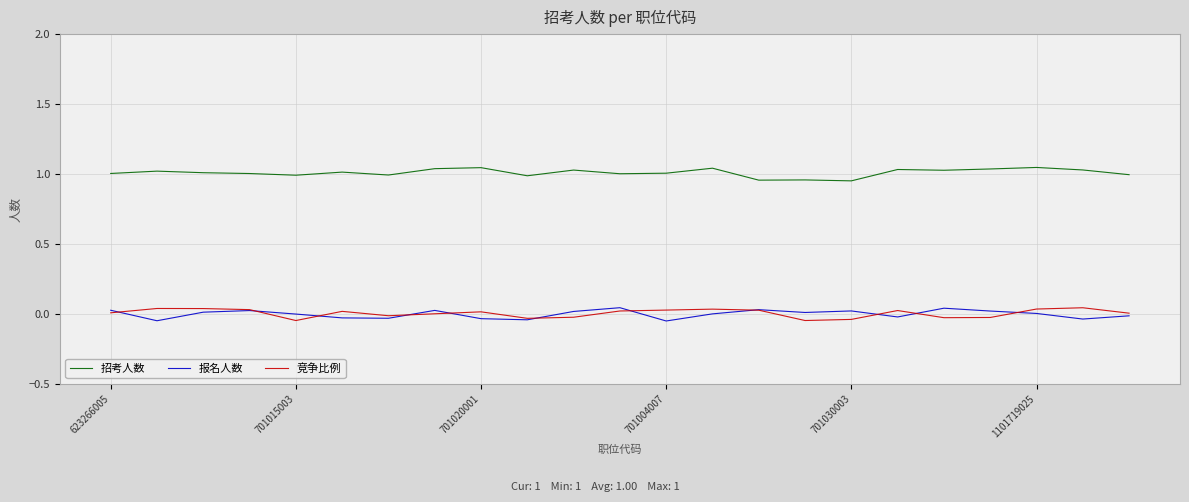

True or false: 报名人数 and 招考人数 intersect in this chart.

False